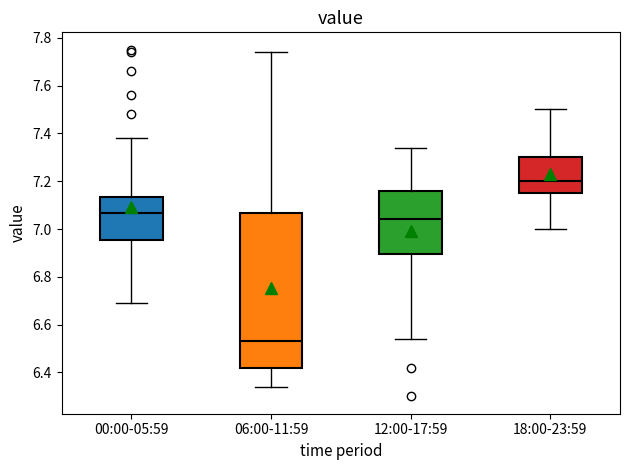

Reading left to right, transcribe this box plot: for each box, give where its median line is, the range the box spans, and where its two whiskers end, as read against the y-axis. The values are not printed on the chart, so give them approximately, as read against the axis.

00:00-05:59: median 7.06, box 6.96 to 7.14, whiskers 6.70 to 7.38
06:00-11:59: median 6.54, box 6.42 to 7.06, whiskers 6.34 to 7.74
12:00-17:59: median 7.04, box 6.90 to 7.16, whiskers 6.54 to 7.34
18:00-23:59: median 7.20, box 7.16 to 7.30, whiskers 7.00 to 7.50